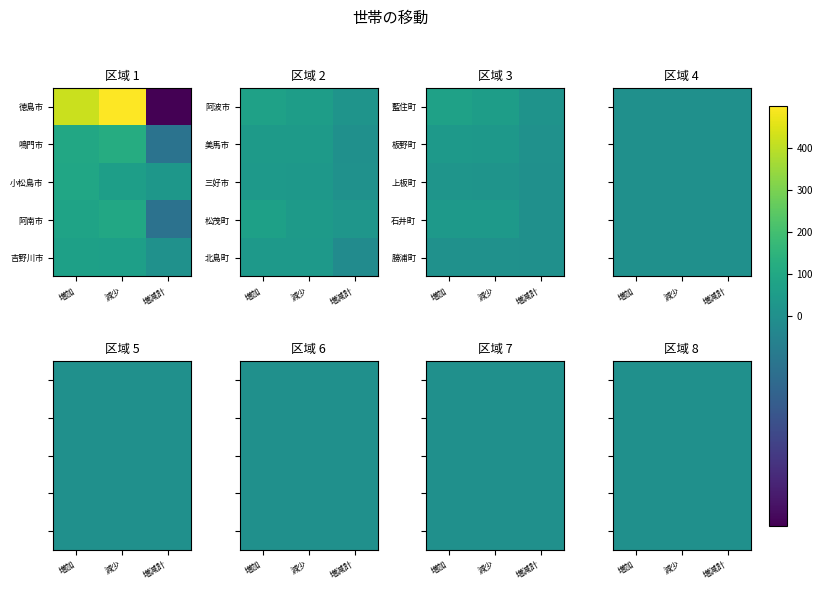

Which series changed the most between 増加 and 減少?

徳島市